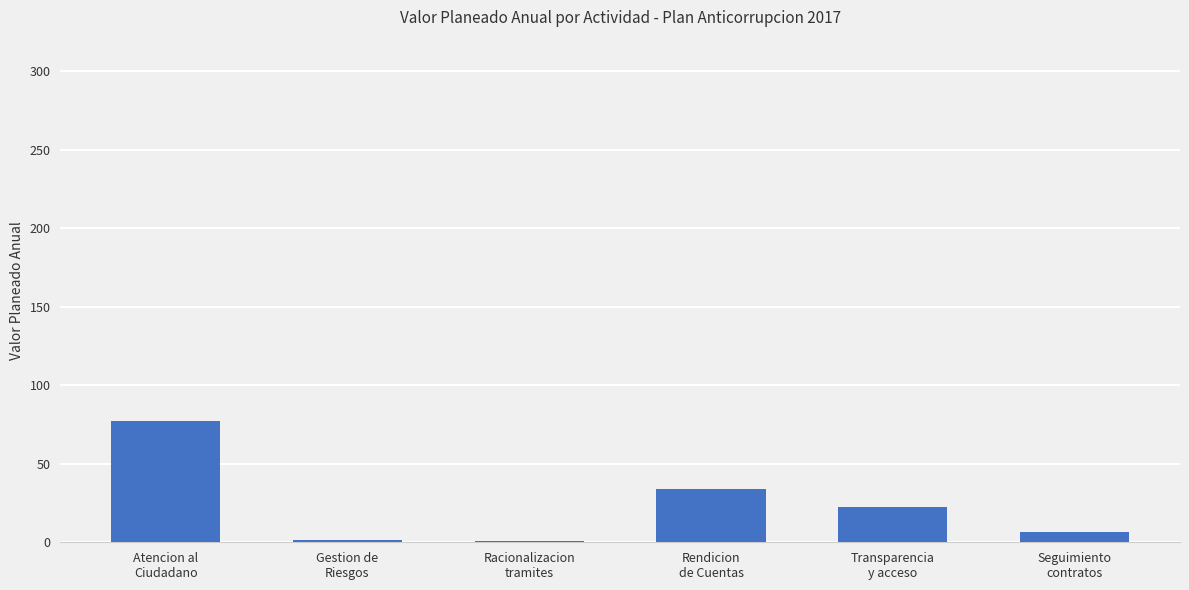

What is the ratio of the value at Transparencia
y acceso to the value at Racionalizacion
tramites?

22.4